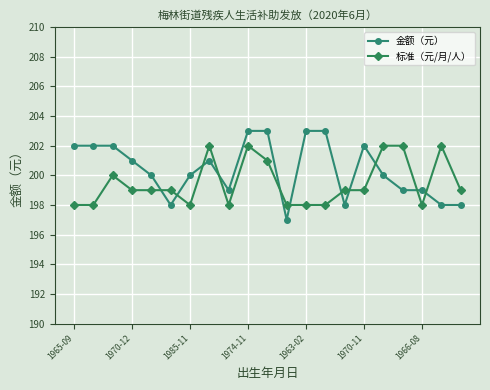

True or false: 金额（元） has more than 0 interior local peaks.

True